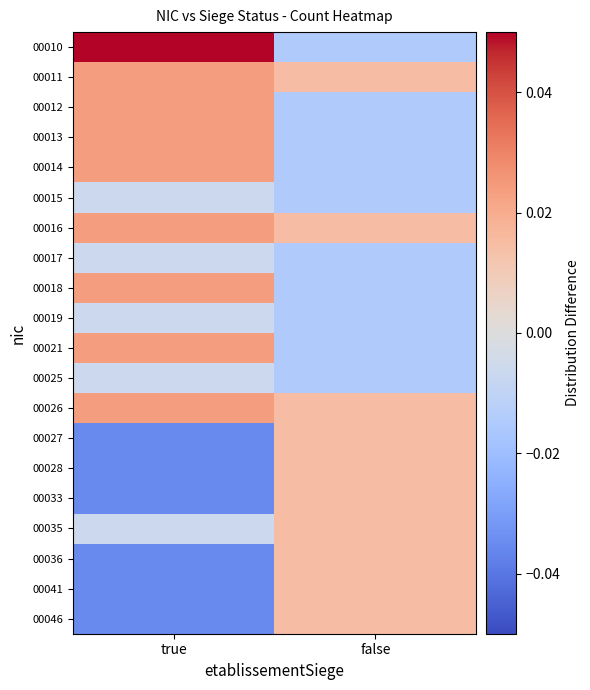

Rank the series by their maximum value, from highest to lowest.

00010, 00011, 00012, 00013, 00014, 00016, 00018, 00021, 00026, 00027, 00028, 00033, 00035, 00036, 00041, 00046, 00015, 00017, 00019, 00025